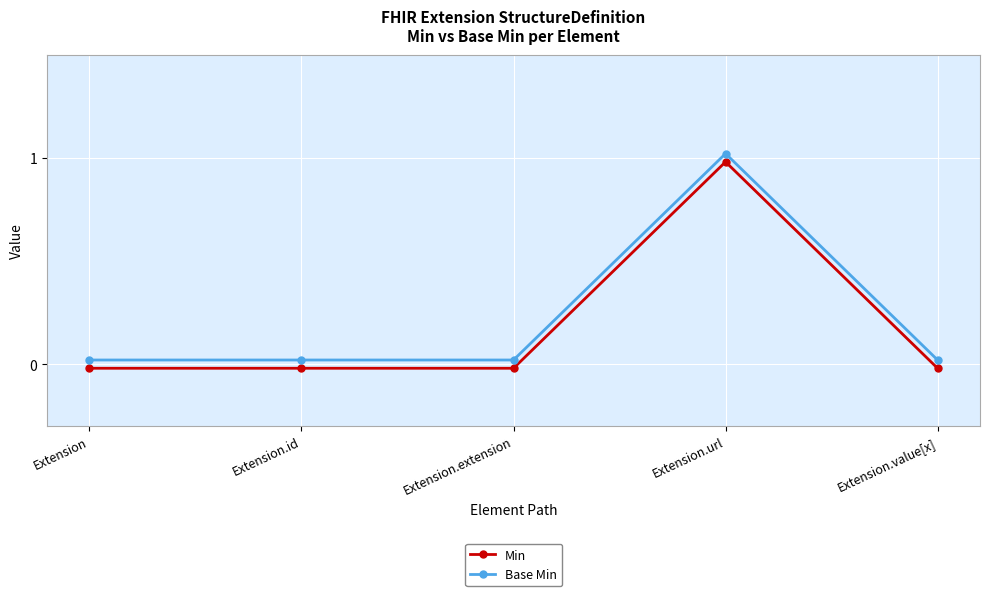

Is it true that Min equals -0.0 at Extension.value[x]?

False